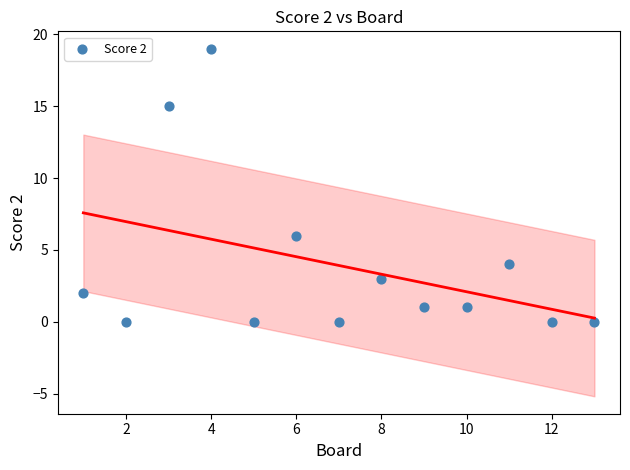

What is the range of X values (max minus min)?

12